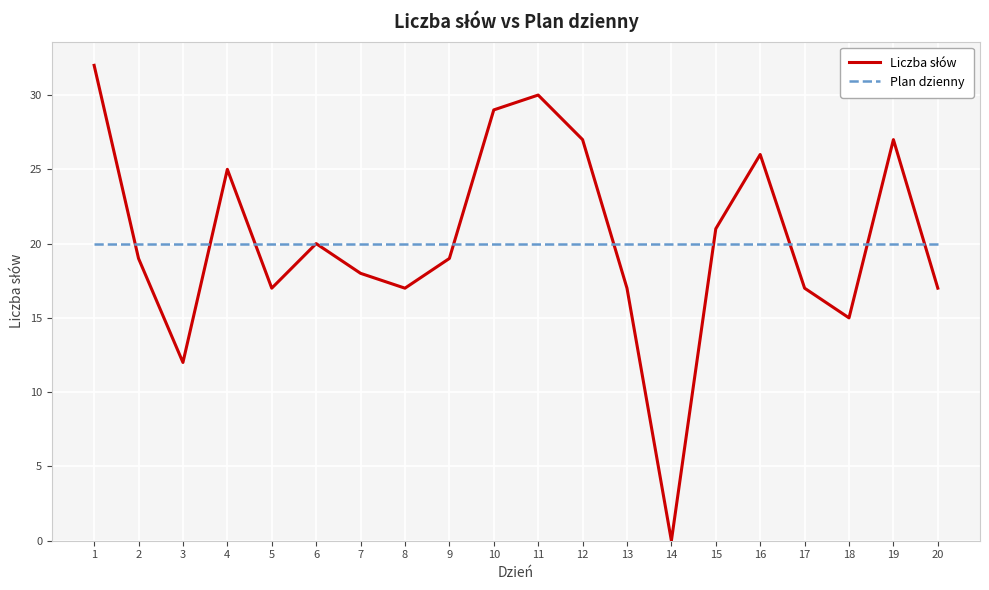

What is the total value across all series at 11?

50